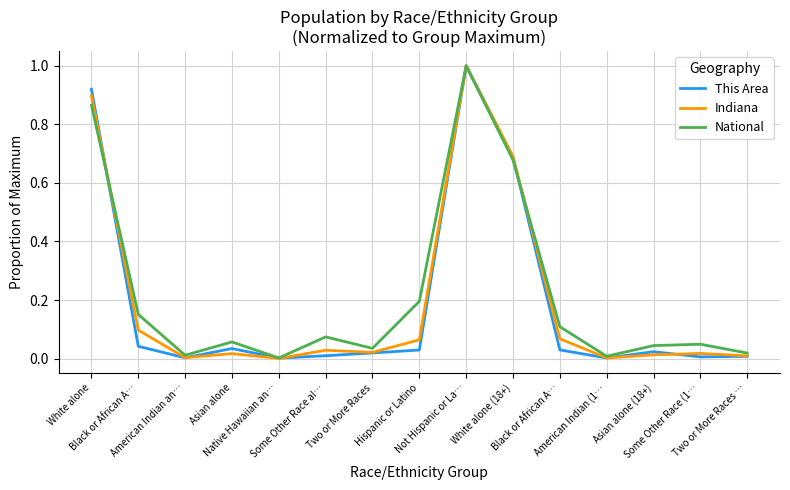

What are all the series names shown in the legend?

This Area, Indiana, National